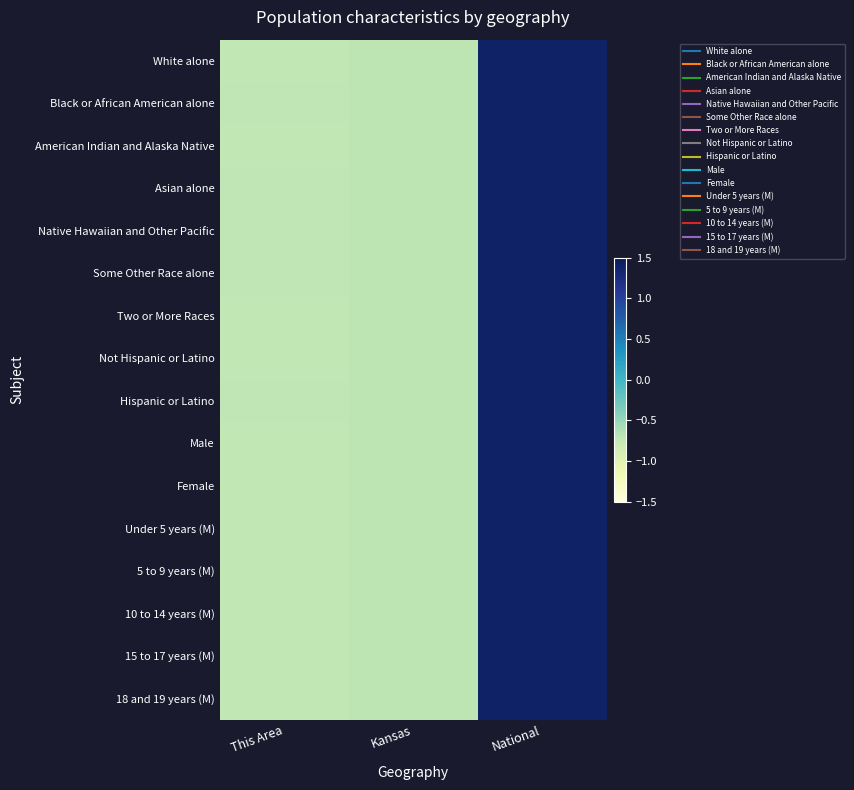

Reading left to right, what are all the values shown in this chart?

White alone: This Area=-0.7	Kansas=-0.7	National=1.4
Black or African American alone: This Area=-0.7	Kansas=-0.7	National=1.4
American Indian and Alaska Native: This Area=-0.7	Kansas=-0.7	National=1.4
Asian alone: This Area=-0.7	Kansas=-0.7	National=1.4
Native Hawaiian and Other Pacific: This Area=-0.7	Kansas=-0.7	National=1.4
Some Other Race alone: This Area=-0.7	Kansas=-0.7	National=1.4
Two or More Races: This Area=-0.7	Kansas=-0.7	National=1.4
Not Hispanic or Latino: This Area=-0.7	Kansas=-0.7	National=1.4
Hispanic or Latino: This Area=-0.7	Kansas=-0.7	National=1.4
Male: This Area=-0.7	Kansas=-0.7	National=1.4
Female: This Area=-0.7	Kansas=-0.7	National=1.4
Under 5 years (M): This Area=-0.7	Kansas=-0.7	National=1.4
5 to 9 years (M): This Area=-0.7	Kansas=-0.7	National=1.4
10 to 14 years (M): This Area=-0.7	Kansas=-0.7	National=1.4
15 to 17 years (M): This Area=-0.7	Kansas=-0.7	National=1.4
18 and 19 years (M): This Area=-0.7	Kansas=-0.7	National=1.4